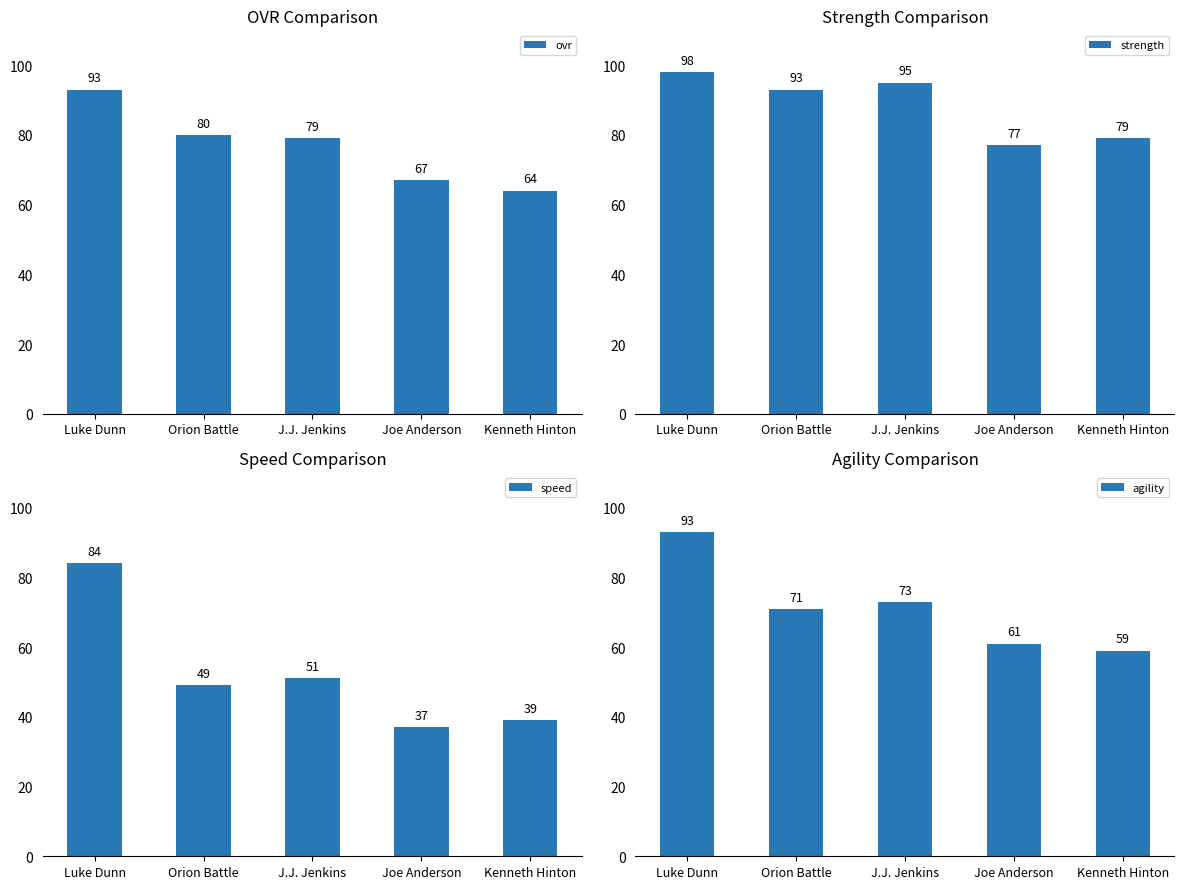

Reading left to right, transcribe all the data shown in this chart.

ovr: 93	80	79	67	64
strength: 98	93	95	77	79
speed: 84	49	51	37	39
agility: 93	71	73	61	59